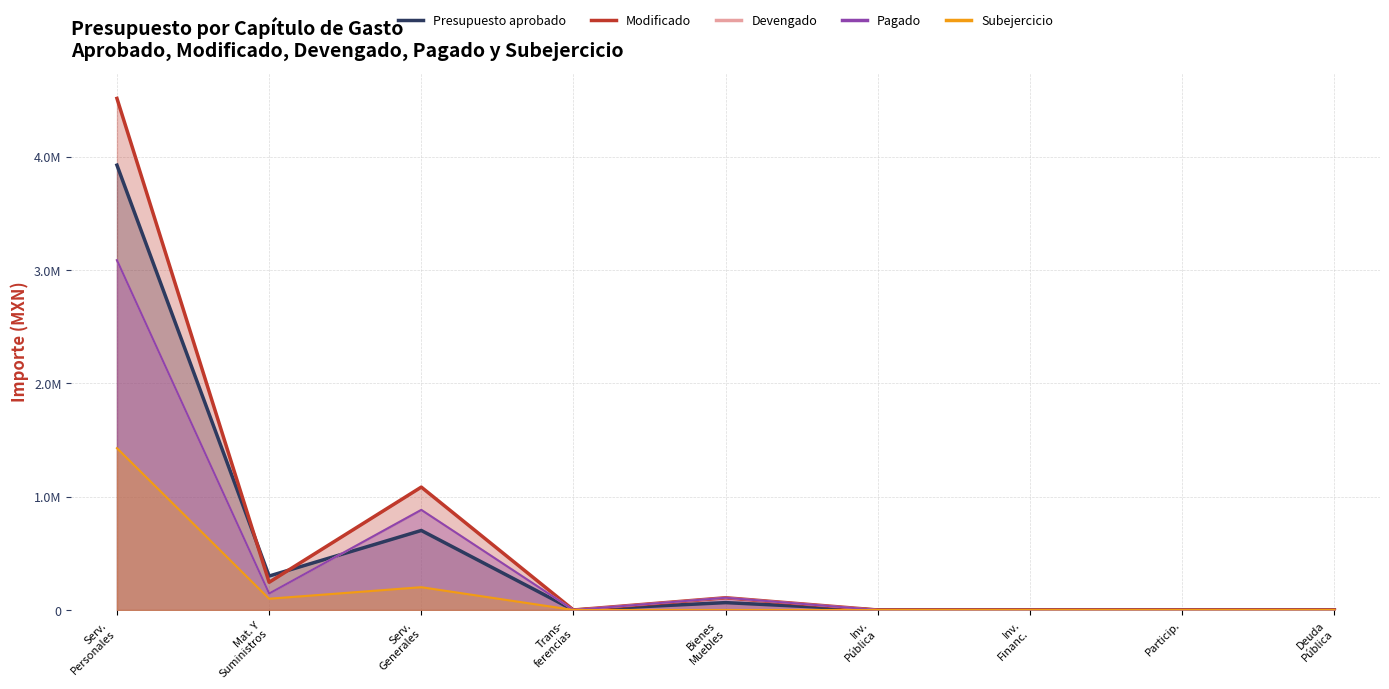

In Pagado, how many points are lower than both neighbors (excluding endpoints)?

2